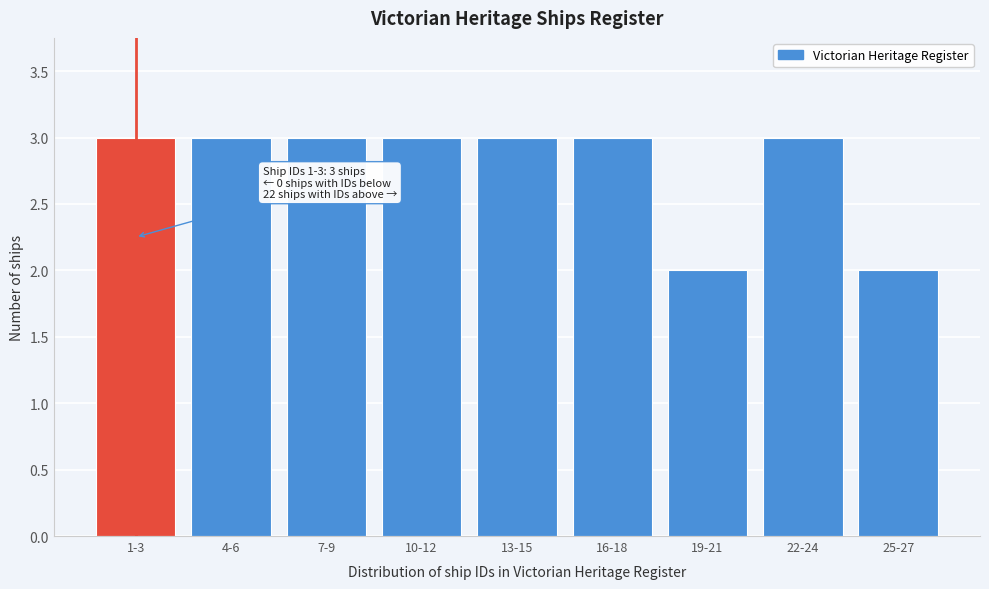

Reading left to right, list all the values displayed in this chart.

3	3	3	3	3	3	2	3	2